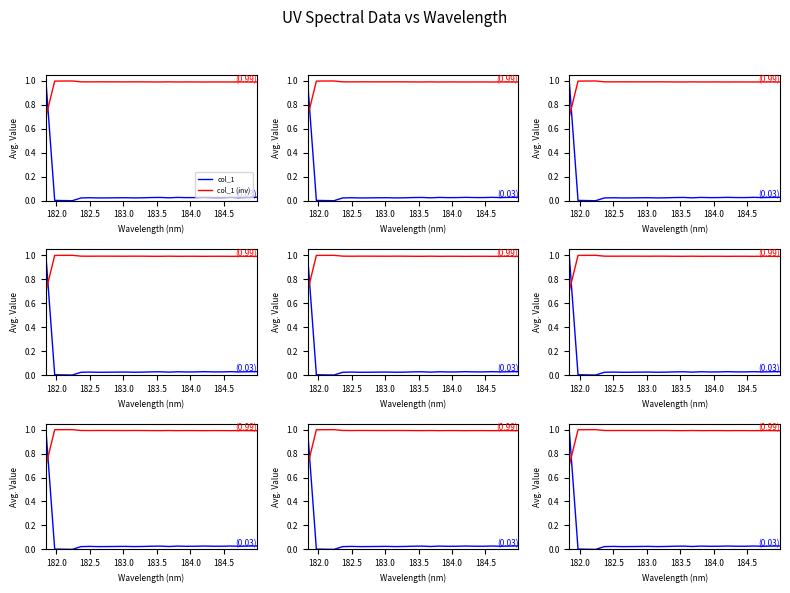

Which series has the largest total across all categories?

col_1 (inv)